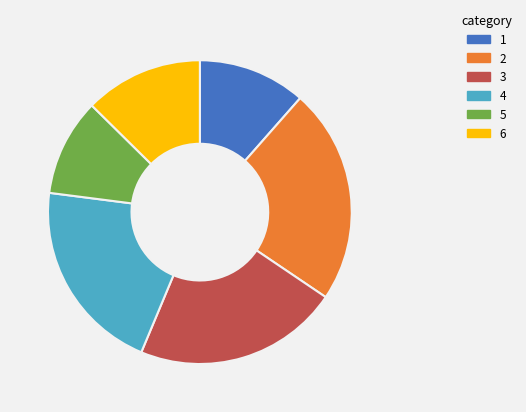

What is the ratio of the value at 4 to the value at 1?

1.8